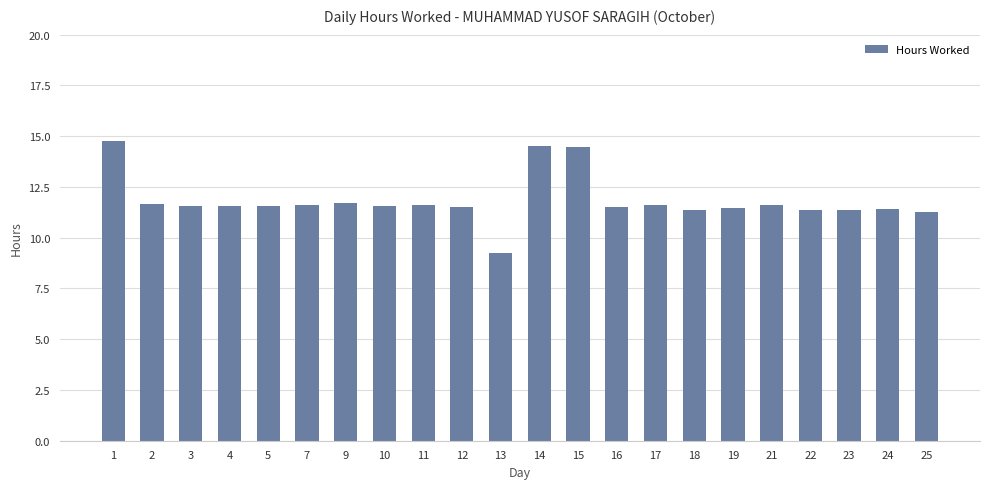

What is the greatest value displayed?

14.8